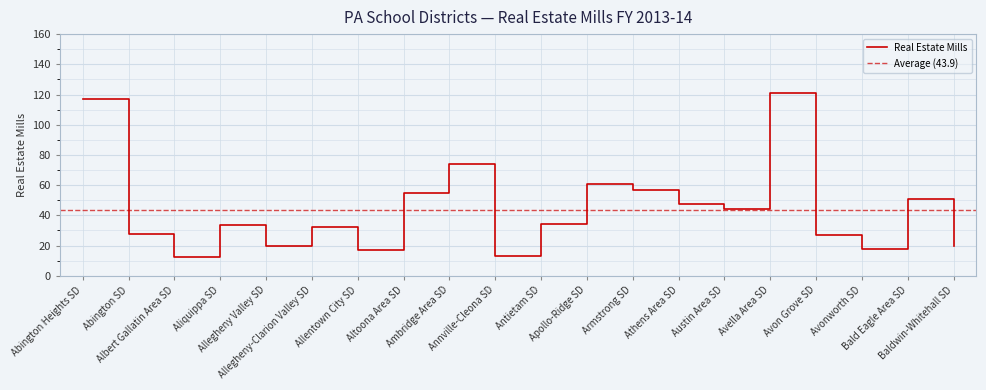

At which label does the data first exceed 34?

Abington Heights SD